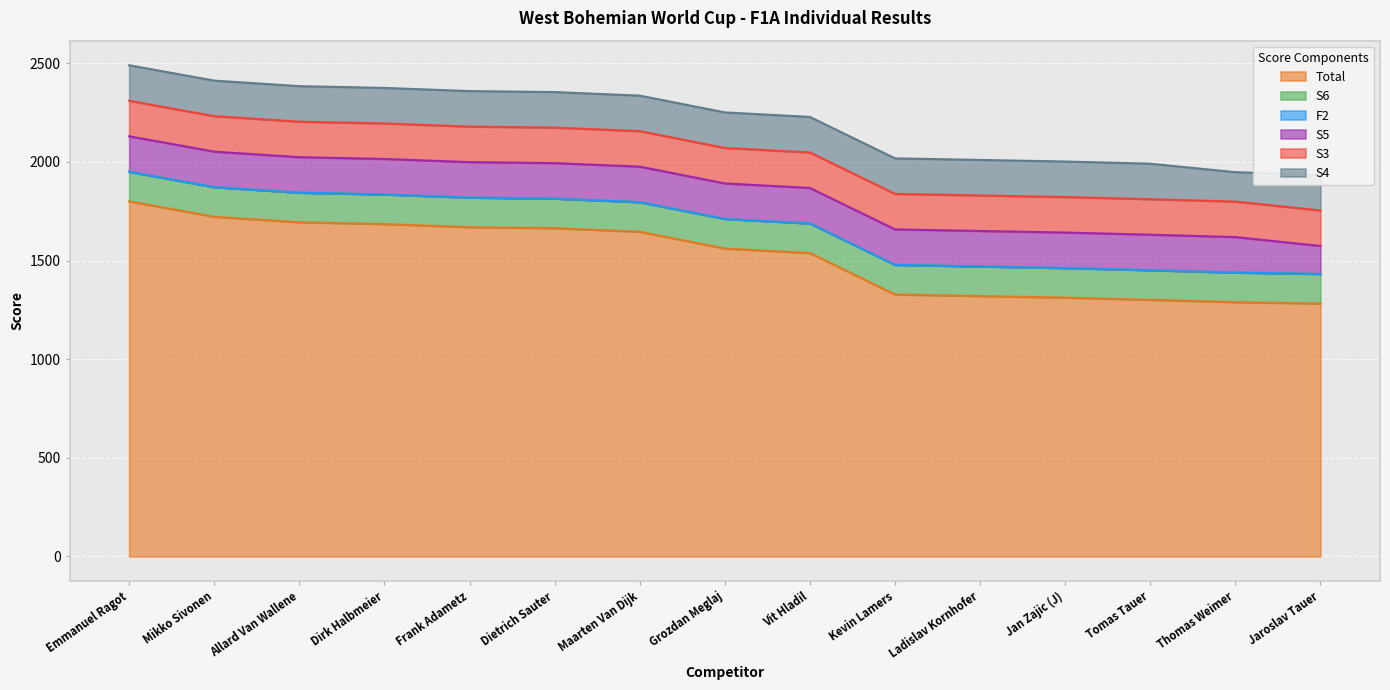

How many lines are shown in the chart?

6